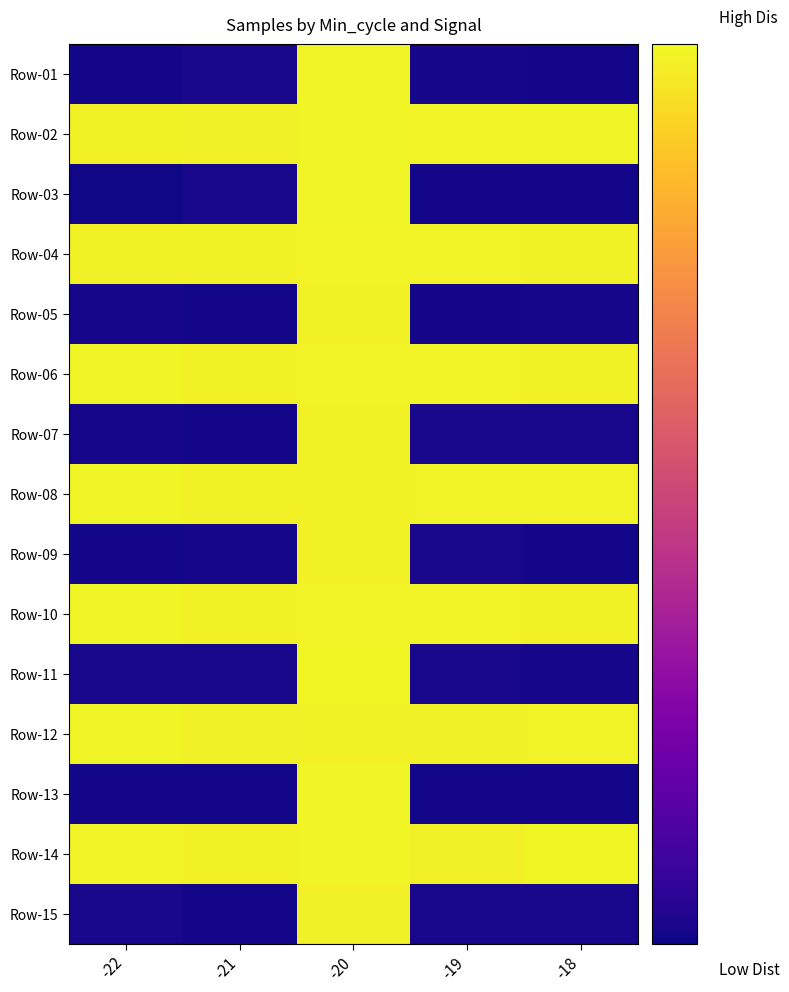

Which category has the highest value across all series?

-18